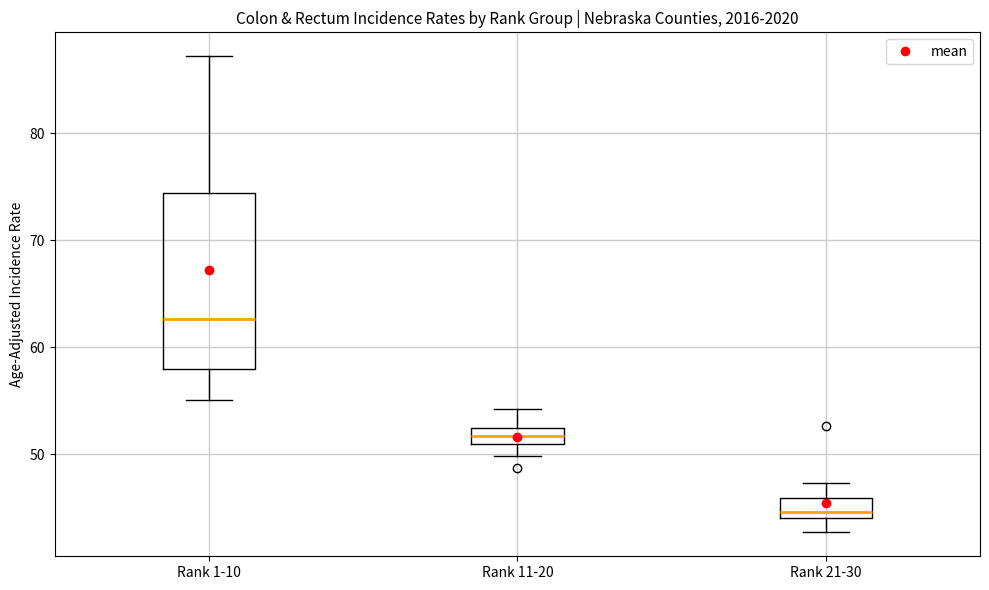

Which box is the tallest, from its lower edge to its upper edge?

Rank 1-10